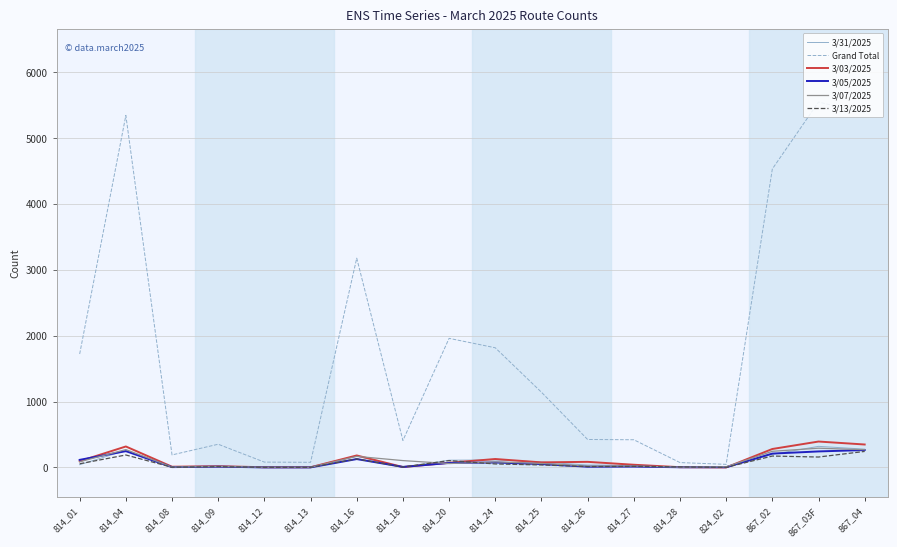

Which series has the largest total across all categories?

Grand Total